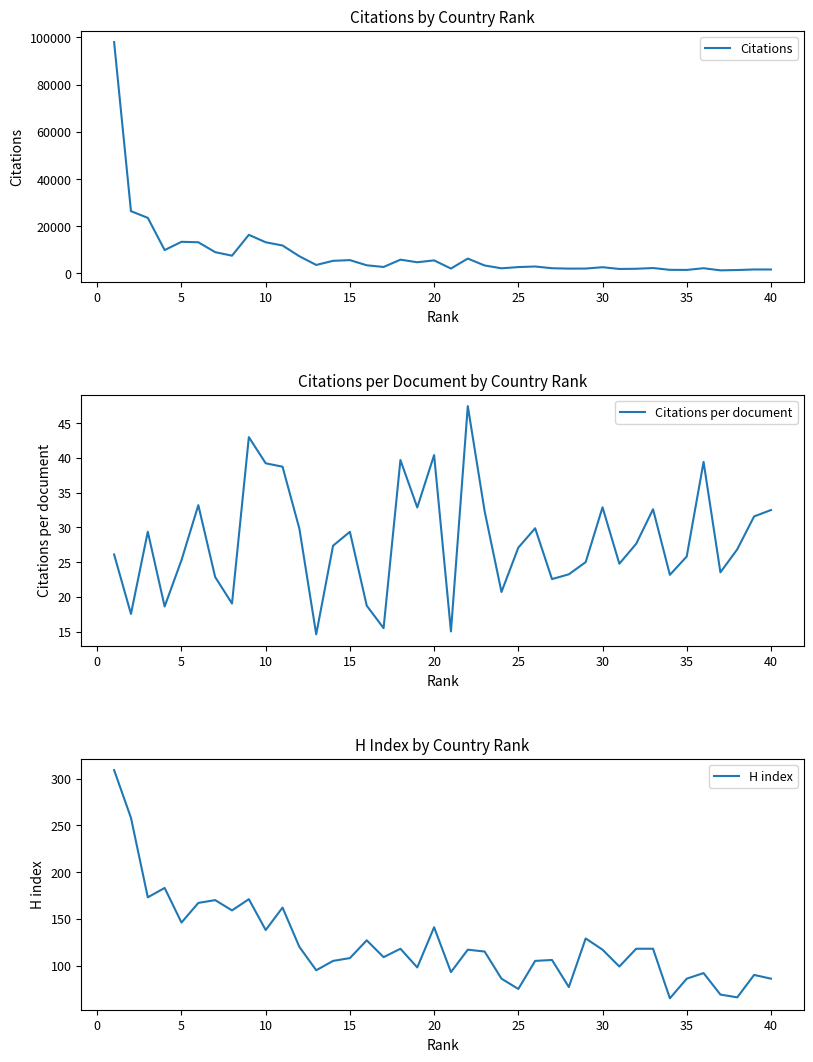

At how many categories does at least one series exceed 53436?

1